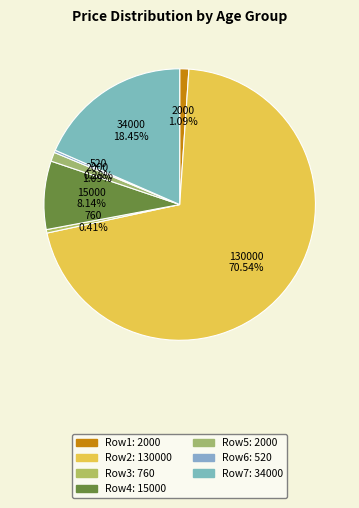

How many segments does this pie chart have?

7